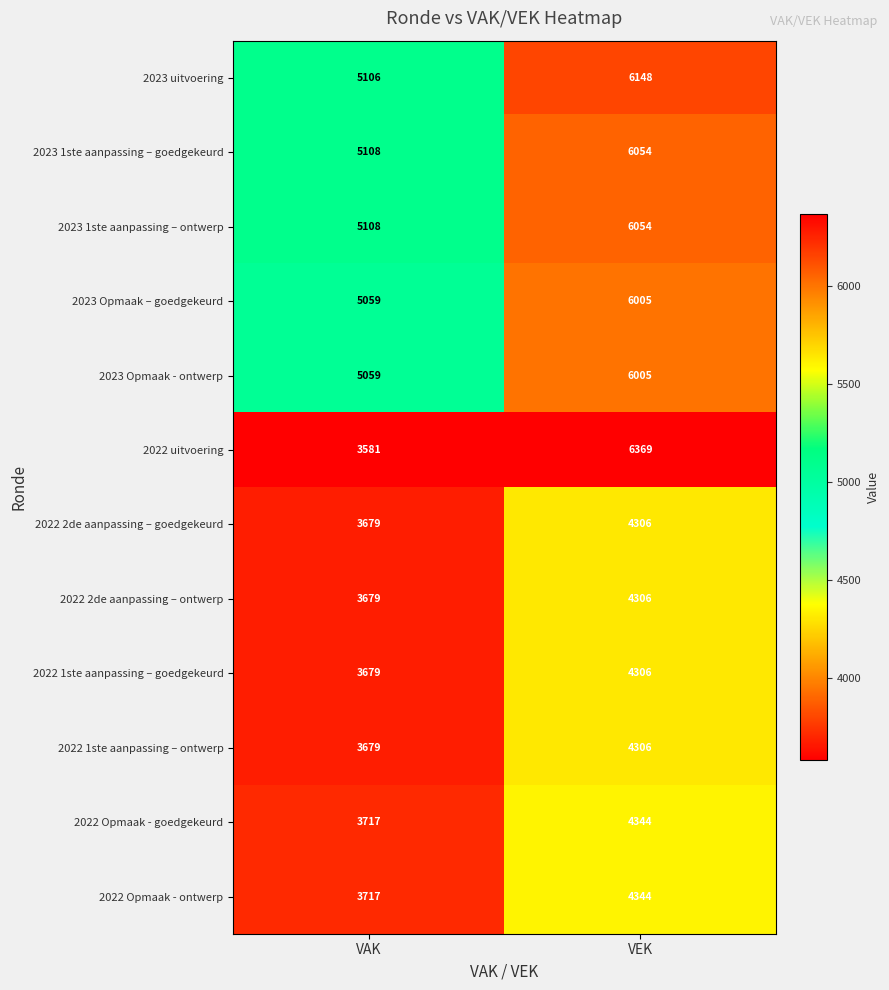

Reading left to right, transcribe all the data shown in this chart.

2023 uitvoering: VAK=5106	VEK=6148
2023 1ste aanpassing – goedgekeurd: VAK=5108	VEK=6054
2023 1ste aanpassing – ontwerp: VAK=5108	VEK=6054
2023 Opmaak – goedgekeurd: VAK=5059	VEK=6005
2023 Opmaak - ontwerp: VAK=5059	VEK=6005
2022 uitvoering: VAK=3581	VEK=6369
2022 2de aanpassing – goedgekeurd: VAK=3679	VEK=4306
2022 2de aanpassing – ontwerp: VAK=3679	VEK=4306
2022 1ste aanpassing – goedgekeurd: VAK=3679	VEK=4306
2022 1ste aanpassing – ontwerp: VAK=3679	VEK=4306
2022 Opmaak - goedgekeurd: VAK=3717	VEK=4344
2022 Opmaak - ontwerp: VAK=3717	VEK=4344